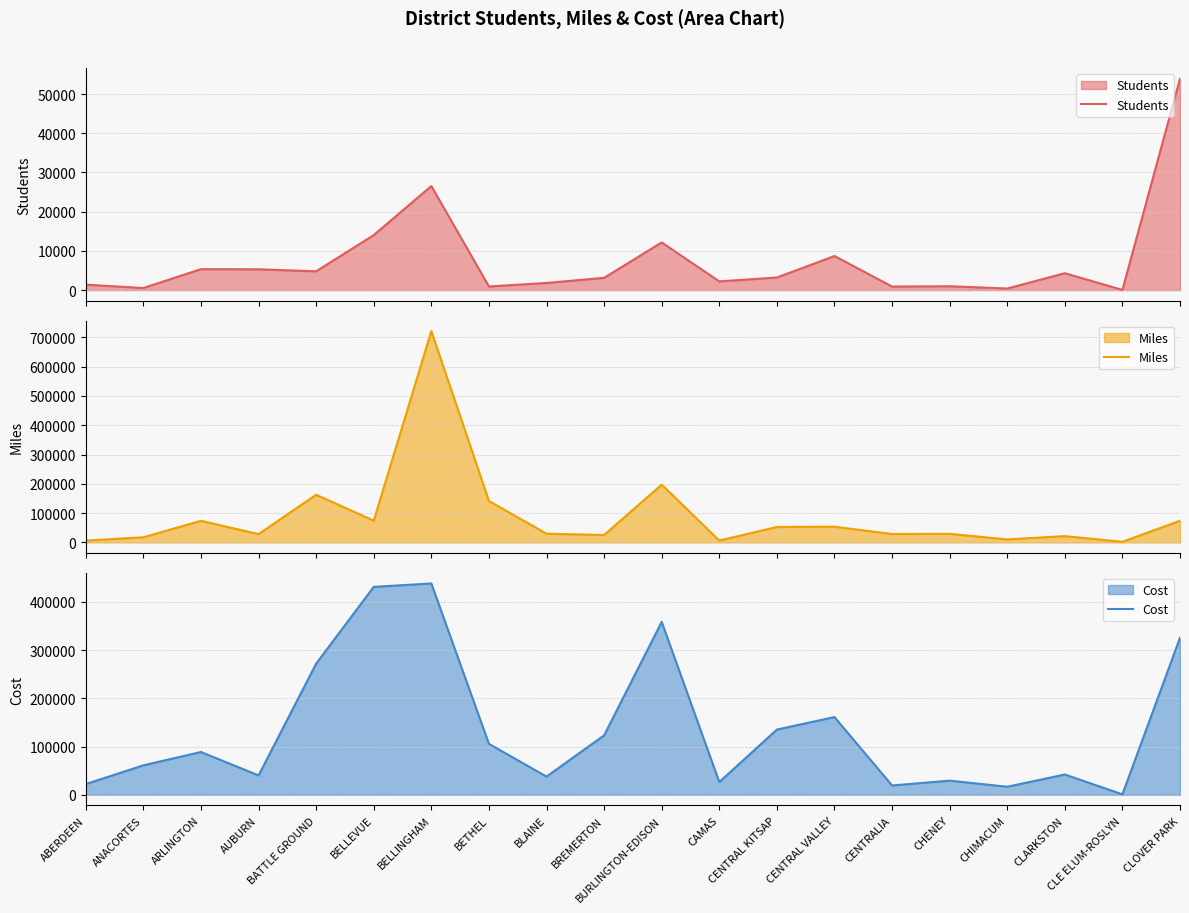

Is the value of Cost at ABERDEEN greater than the value of Miles at CENTRAL VALLEY?

No